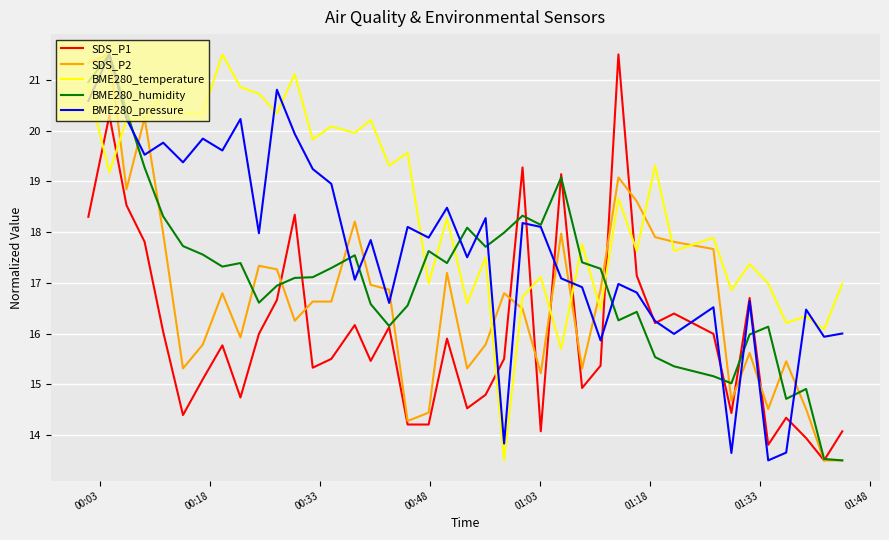

Which series has the largest total across all categories?

BME280_temperature